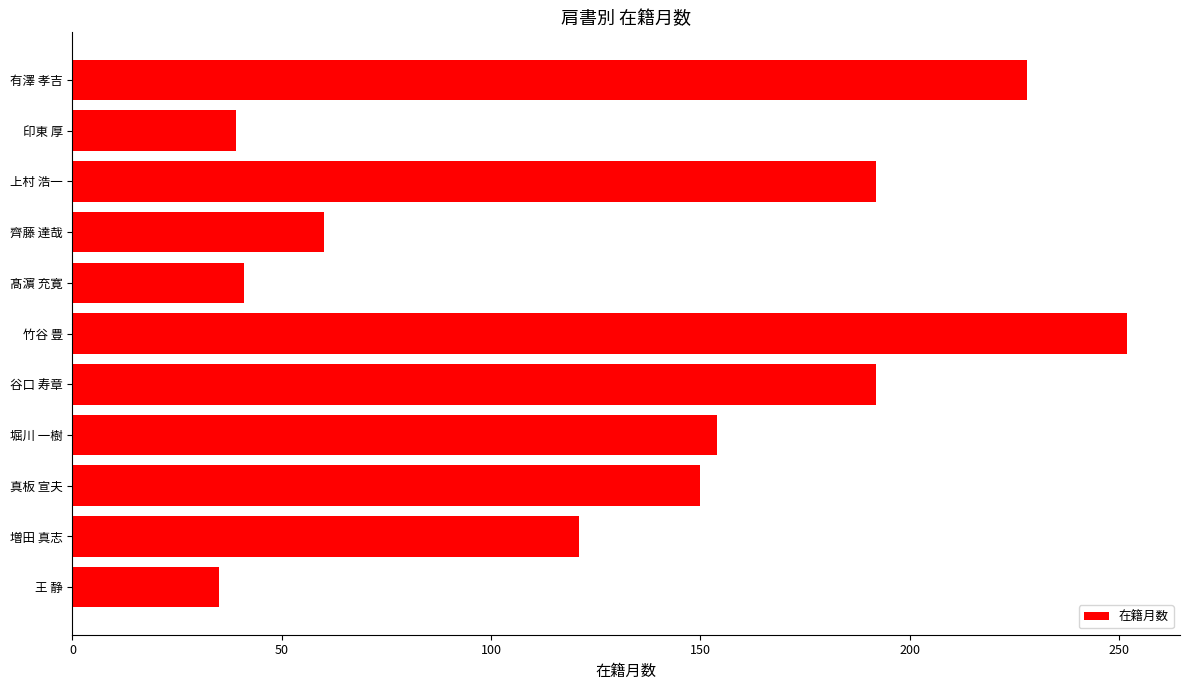

What is the label of the 1st bar from the bottom?

王 静